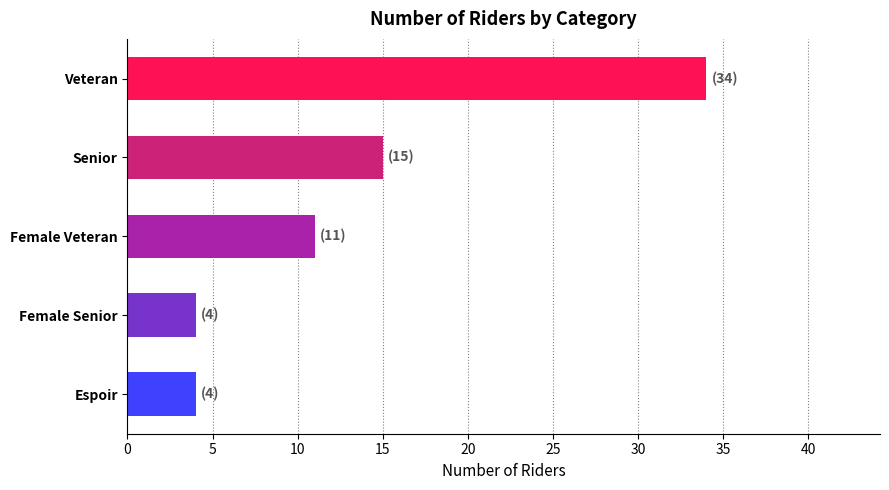

Is it true that the value at Female Senior is 2?

False